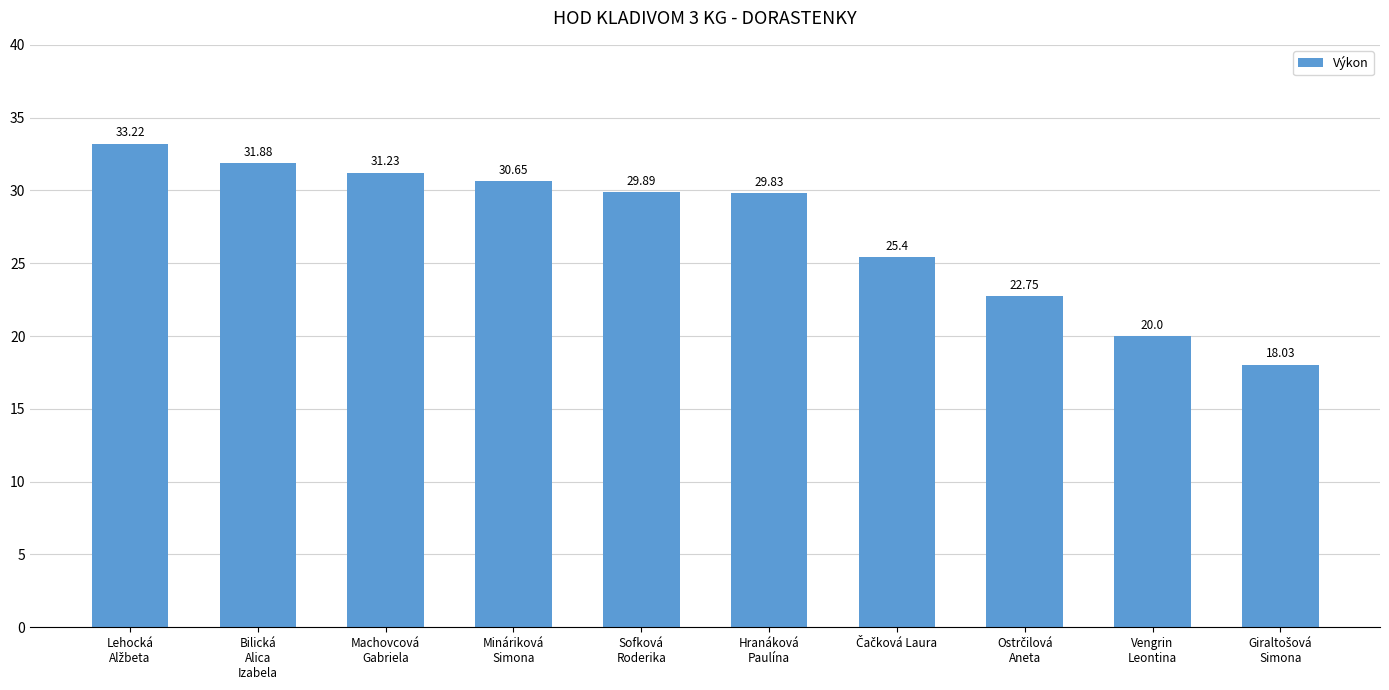

The chart shows a value of 20.0 at Vengrin
Leontina. True or false?

True